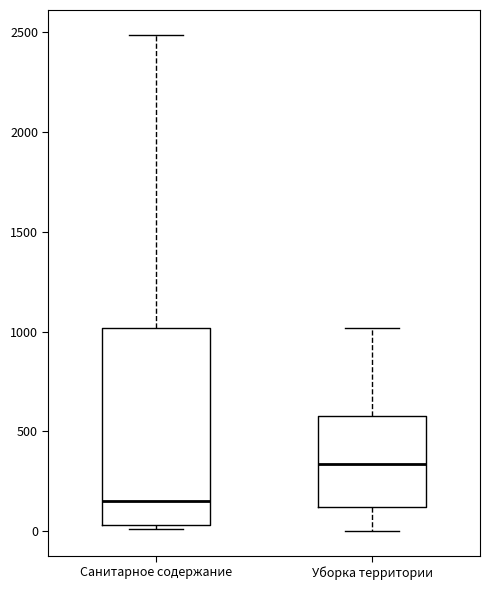

Reading left to right, transcribe this box plot: for each box, give where its median line is, the range the box spans, and where its two whiskers end, as read against the y-axis. The values are not printed on the chart, so give them approximately, as read against the axis.

Санитарное содержание: median 150, box 50 to 1000, whiskers 0 to 2500
Уборка территории: median 350, box 100 to 600, whiskers 0 to 1000